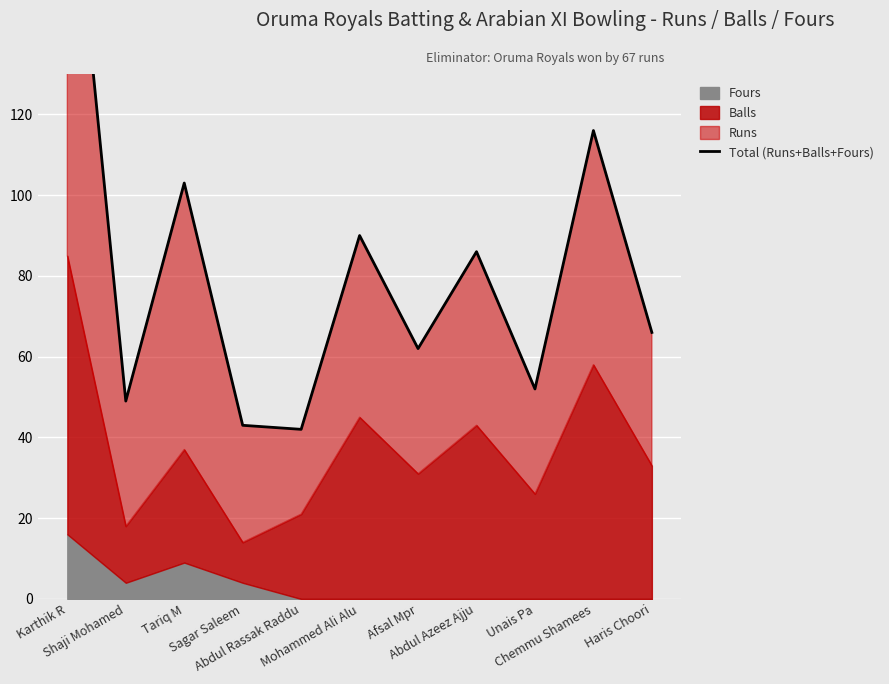

At which category does the data reach its first local valley?

Shaji Mohamed